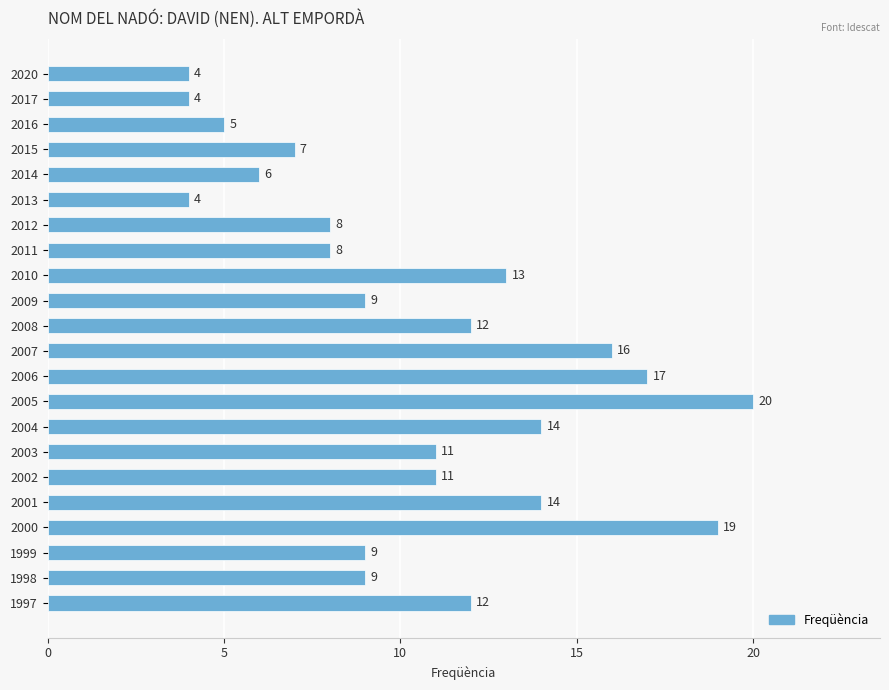

What is the smallest value displayed?

4